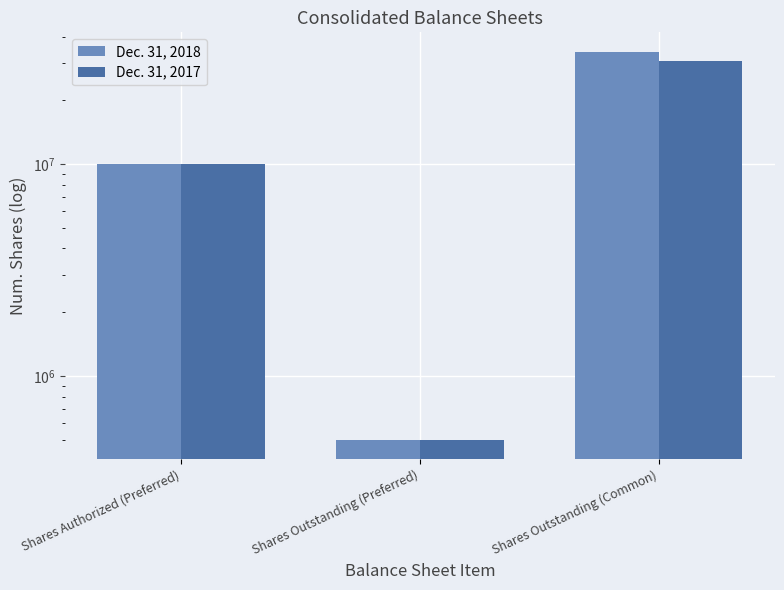

Is the value of Dec. 31, 2017 at Shares Outstanding (Preferred) greater than the value of Dec. 31, 2018 at Shares Outstanding (Common)?

No